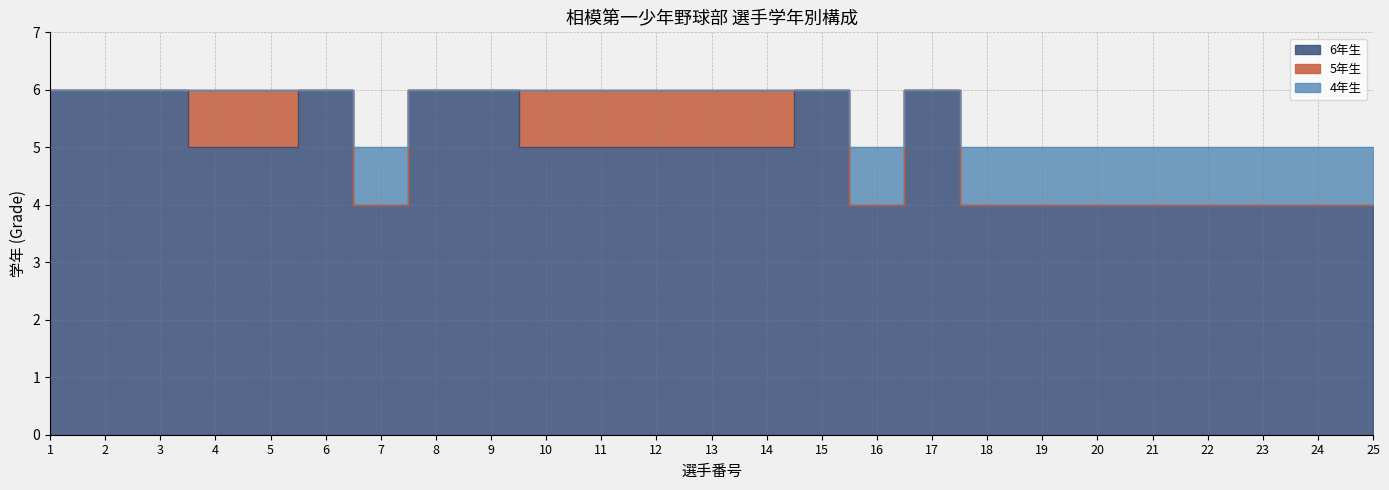

True or false: 6年生 and 4年生 intersect in this chart.

False